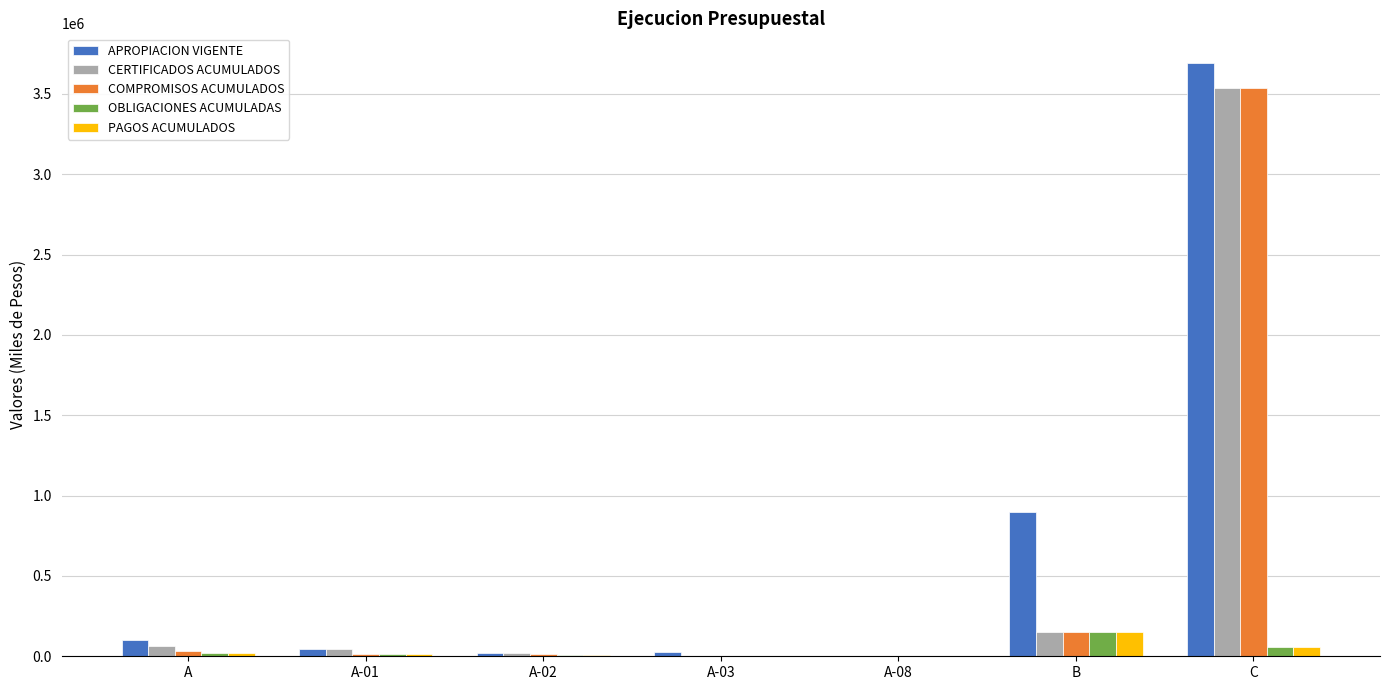

Where is CERTIFICADOS ACUMULADOS nearest to the value 1769688?

B